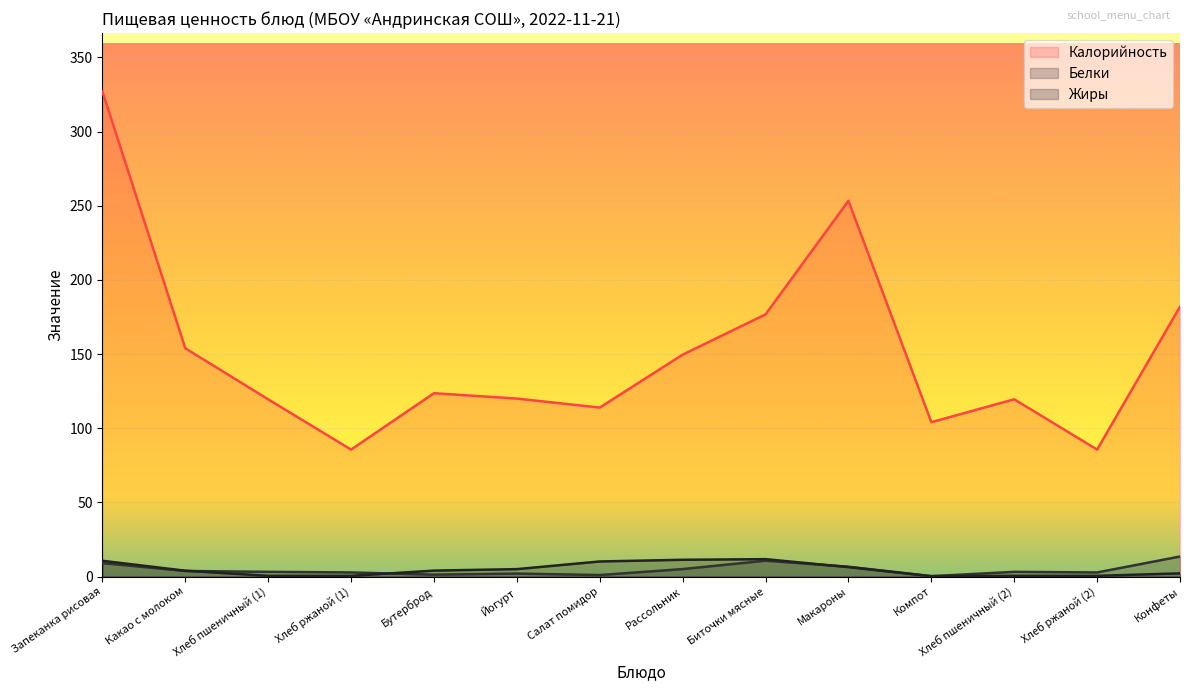

Does the chart display data point markers on the line(s)?

No